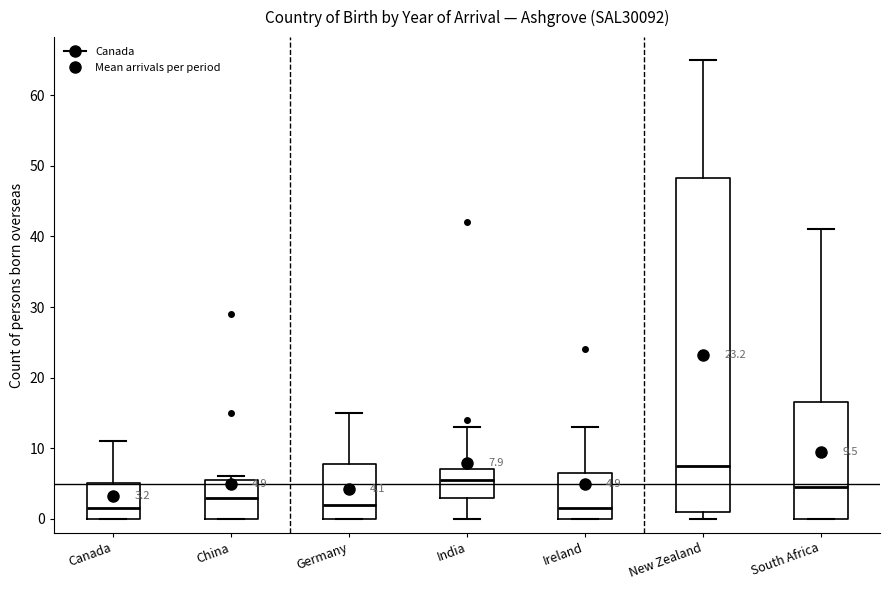

Comparing the boxes themselves (not the whiskers), which one is the tallest?

New Zealand